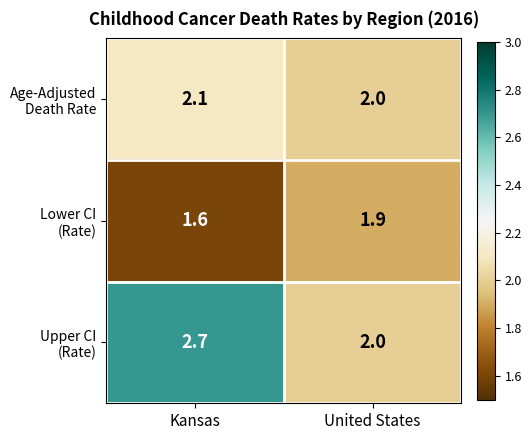

At which category is the sum across all series the highest?

Kansas